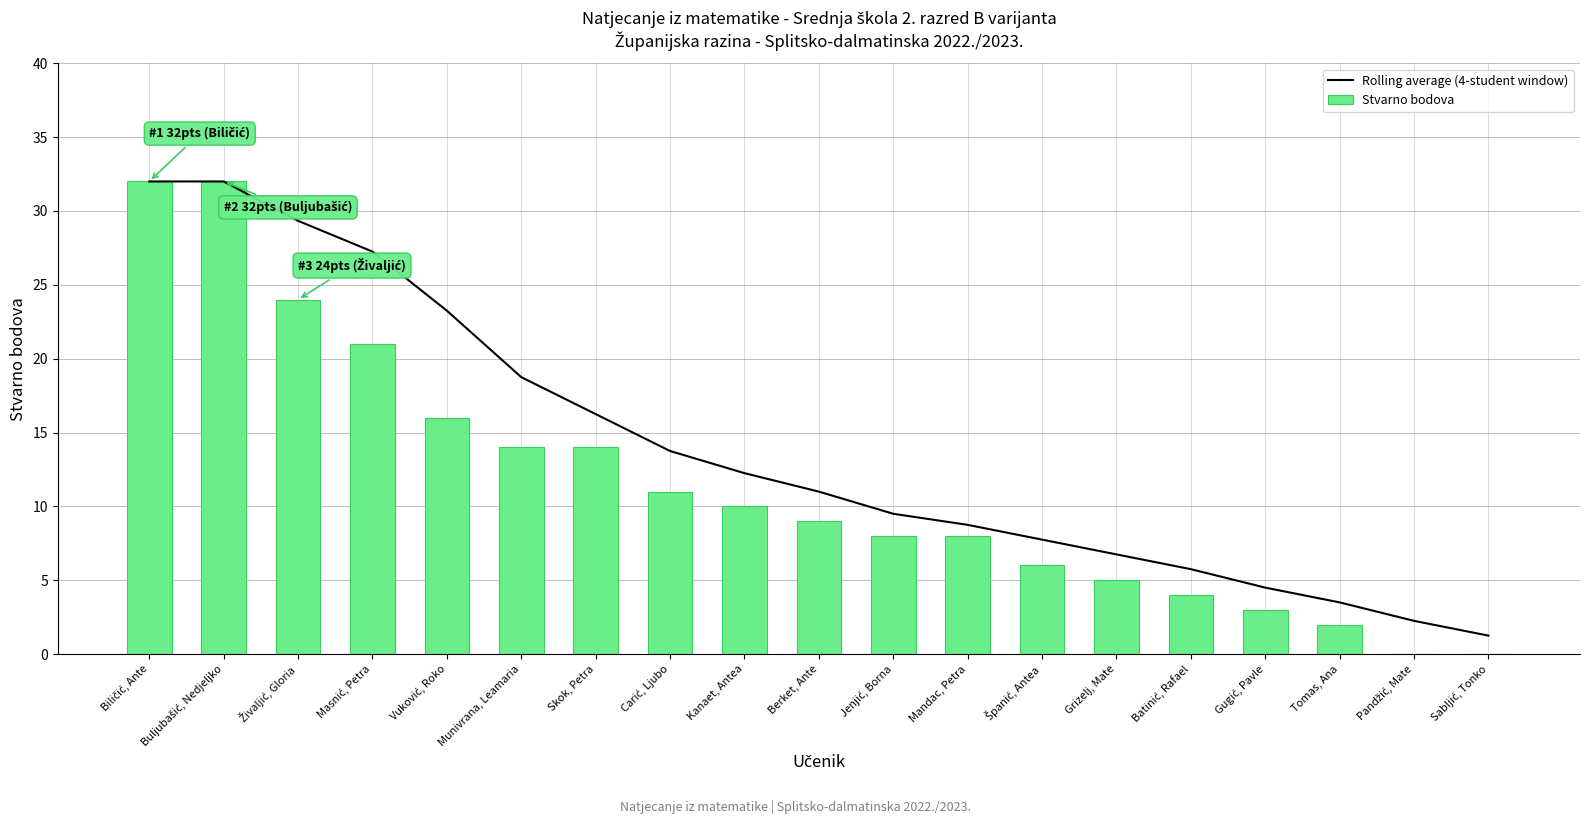

At Biličić, Ante, list the series in order from smallest to largest.

Rolling average (4-student window), Stvarno bodova